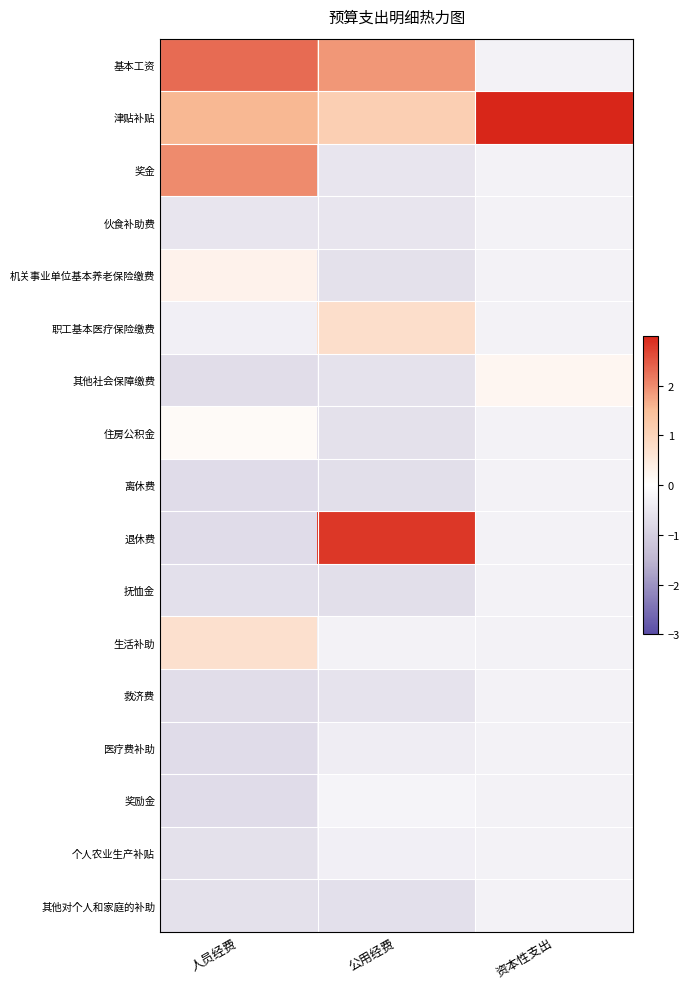

How many data points does each series have?

3